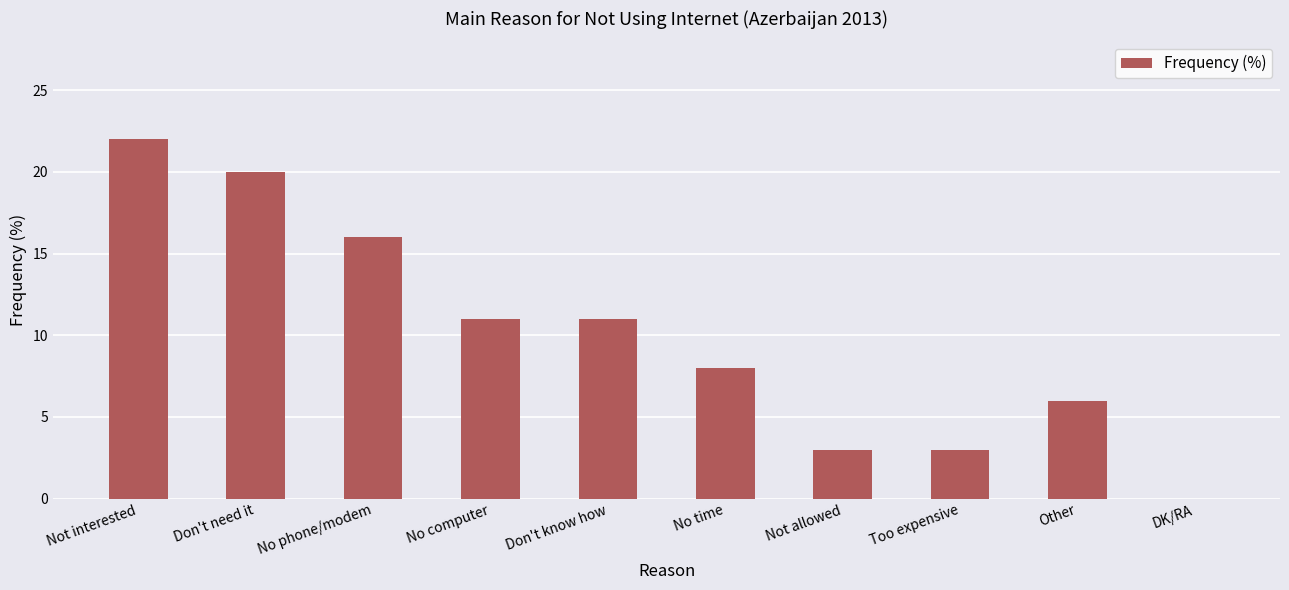

Which category has the highest value across all series?

Not interested